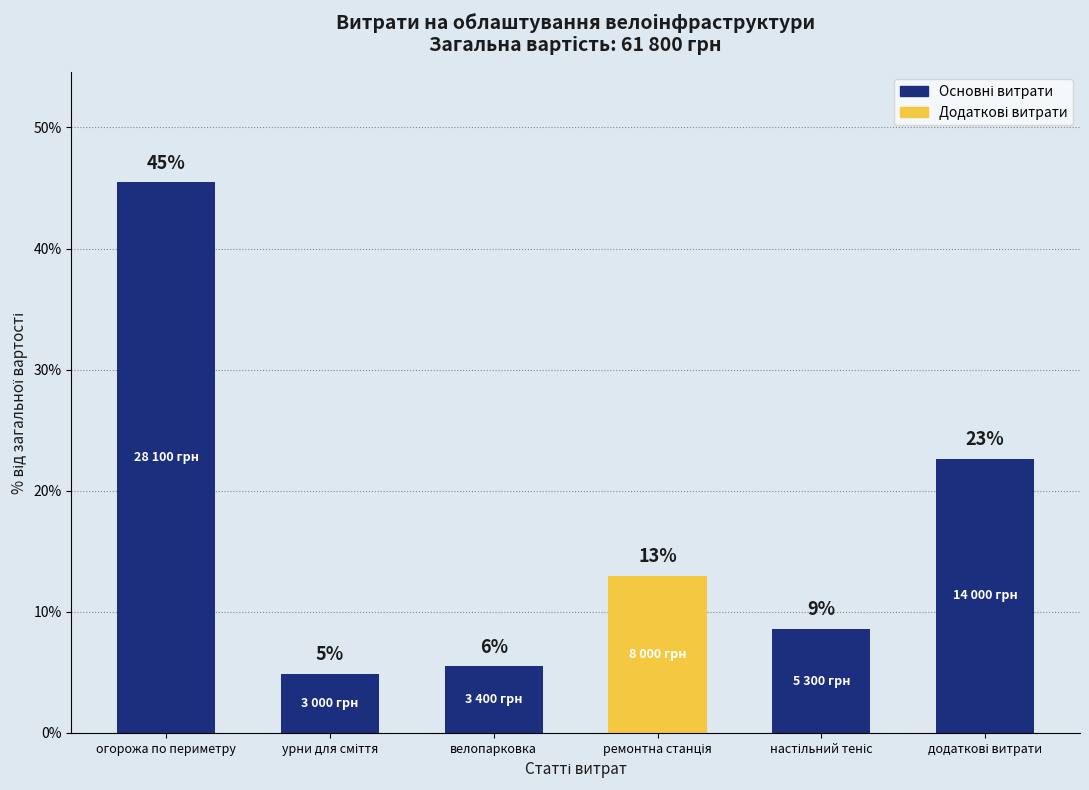

Reading right to left, extract all data points from this chart.

додаткові витрати=22.7	настільний теніс=8.6	ремонтна станція=12.9	велопарковка=5.5	урни для сміття=4.9	огорожа по периметру=45.5